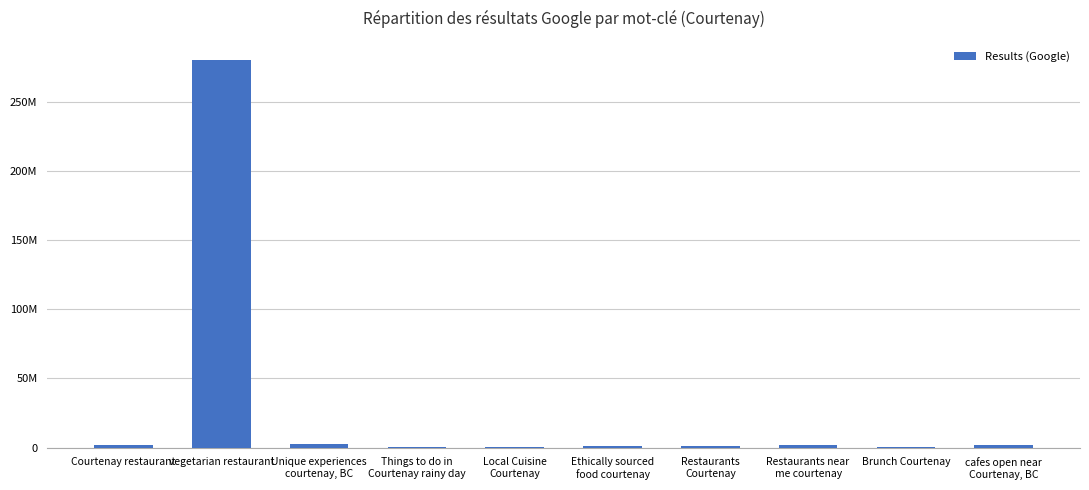

Reading left to right, transcribe all the data shown in this chart.

Courtenay restaurant=1530000	vegetarian restaurant=280000000	Unique experiences
courtenay, BC=2350000	Things to do in
Courtenay rainy day=430000	Local Cuisine
Courtenay=772000	Ethically sourced
food courtenay=894000	Restaurants
Courtenay=1490000	Restaurants near
me courtenay=2110000	Brunch Courtenay=609000	cafes open near
Courtenay, BC=1900000